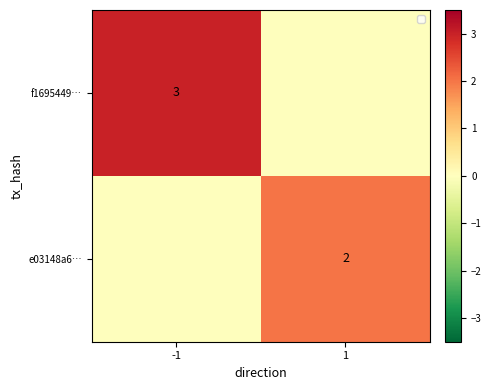

The value of e03148a6… at 1 is 2. True or false?

True